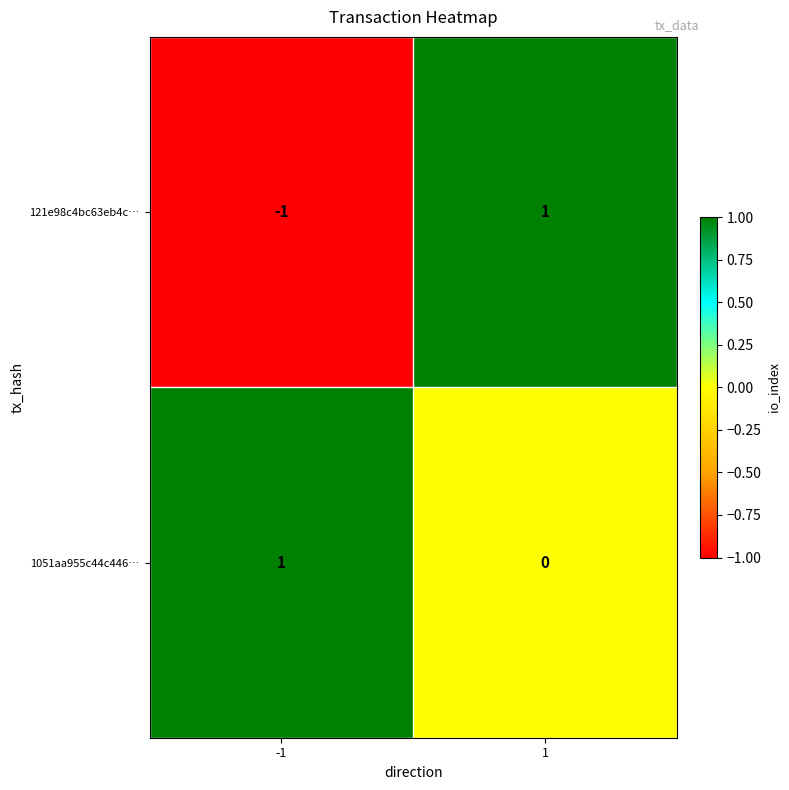

List the labels in order of 121e98c4bc63eb4c… value, smallest first.

-1, 1